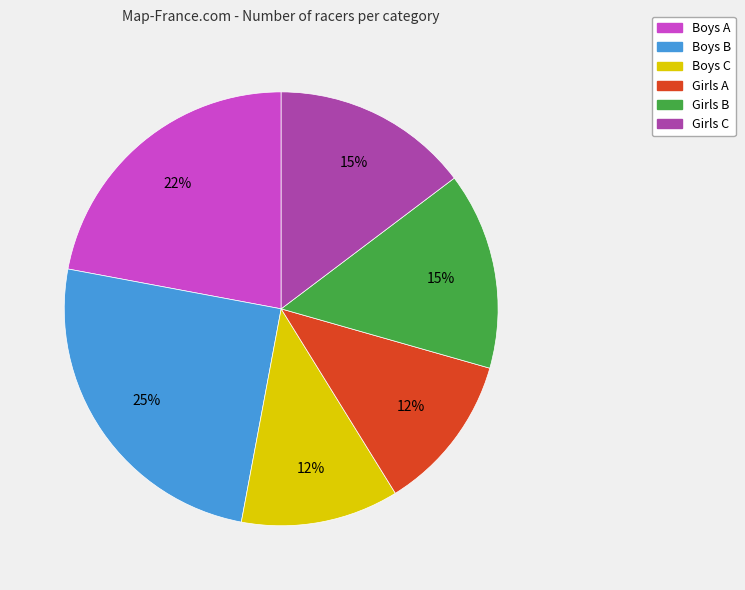

To the nearest percent, what is the combined percentage of Boys C and Boys A?

34%